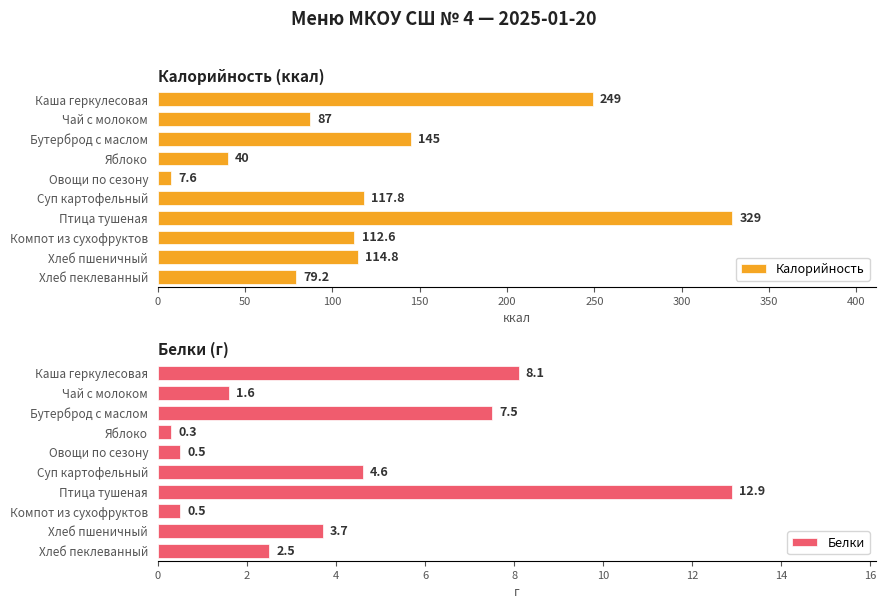

At which label does Белки reach its peak?

Птица тушеная